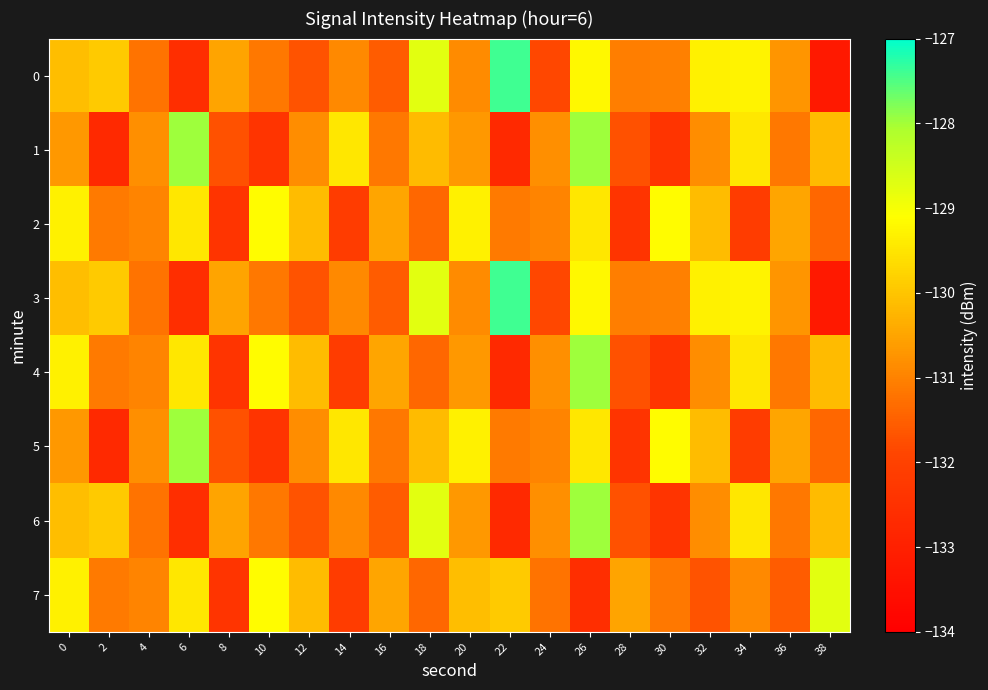

Which label corresponds to the largest value in the chart?

22